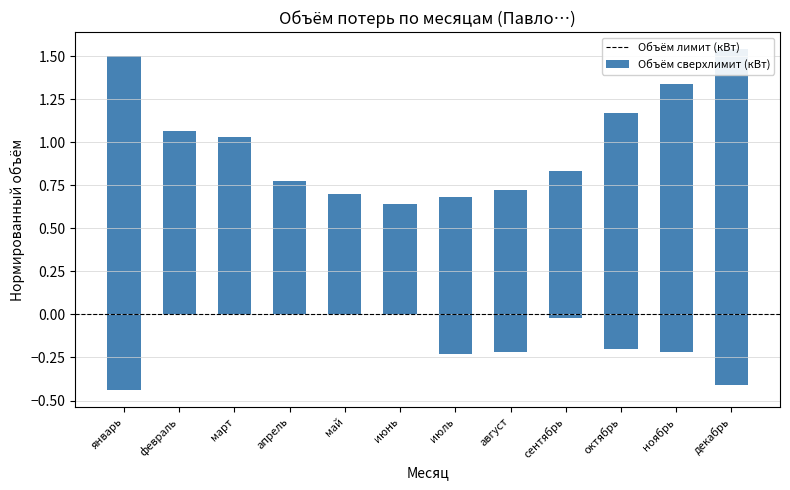

What is the spread (max minus min) of values at октябрь?

1.4